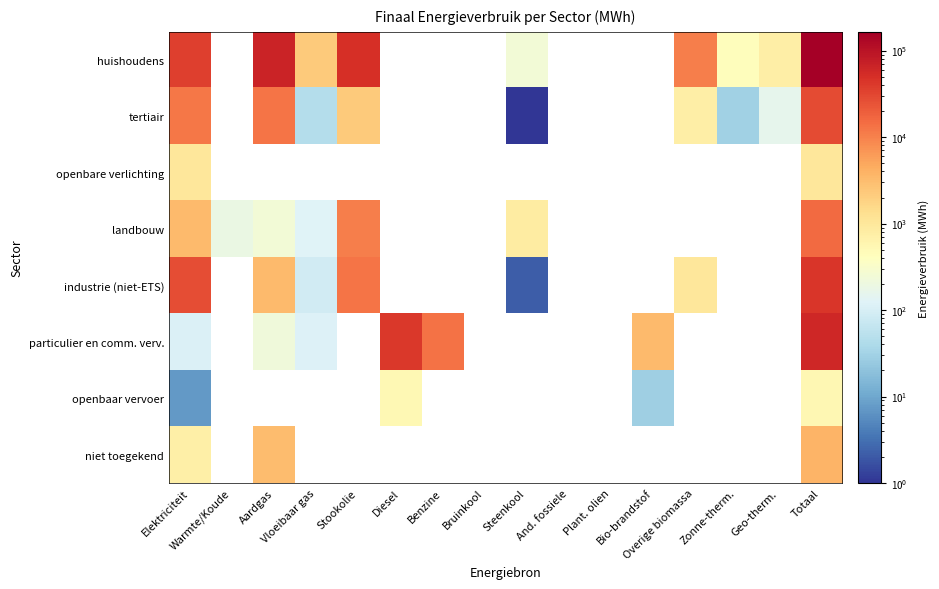

At which label does particulier en comm. verv. reach its peak?

Totaal